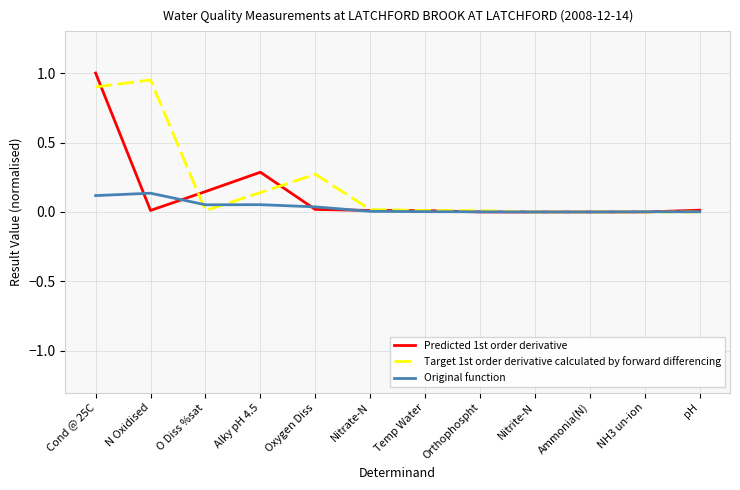

The value of Target 1st order derivative calculated by forward differencing at N Oxidised is 1.5. True or false?

False